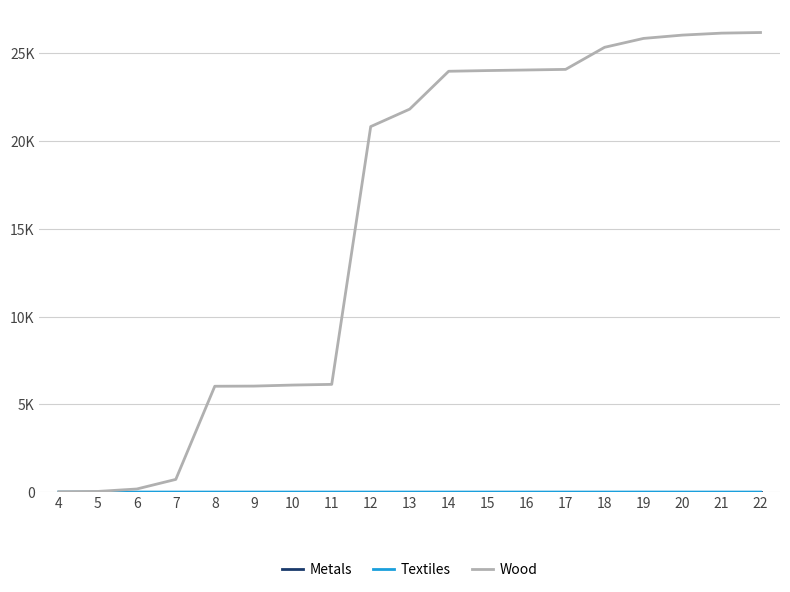

Does the chart have visible grid lines?

Yes